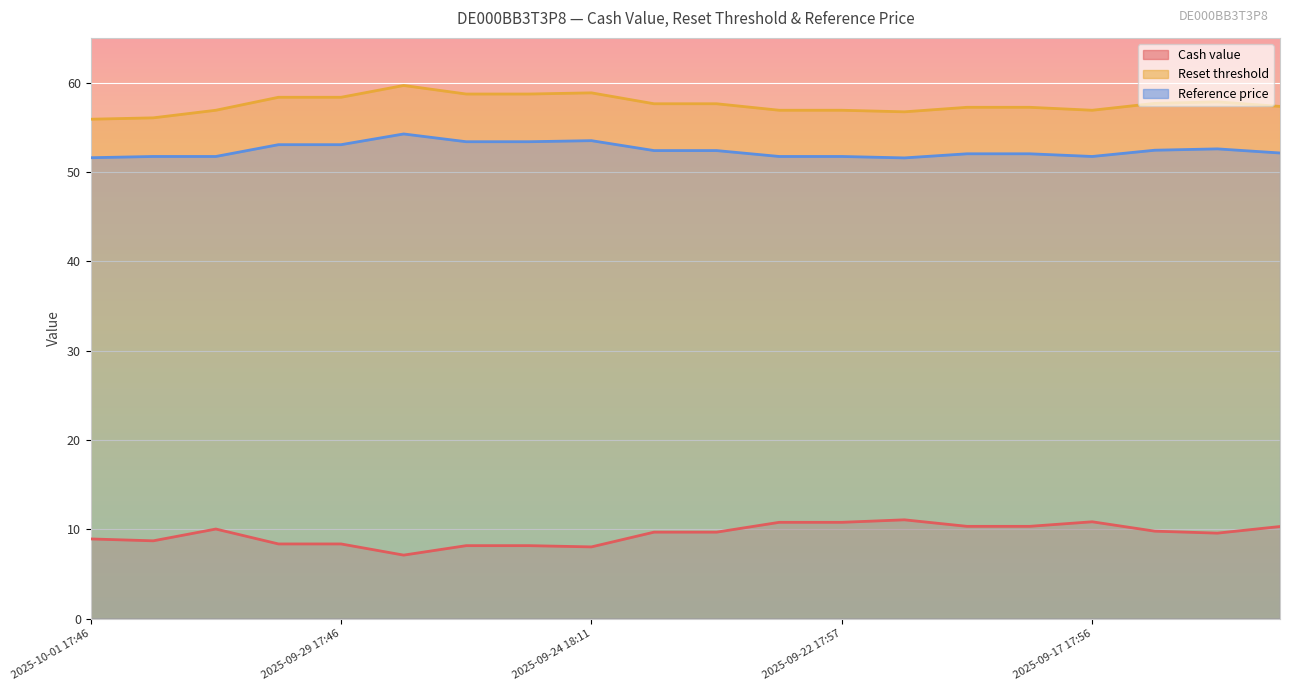

Where is Reset threshold nearest to the value 57?

2025-09-30 17:45